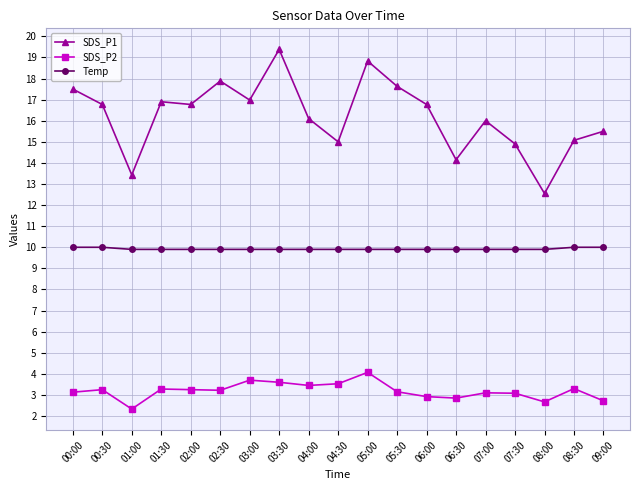

Which series changed the most between 00:30 and 04:30?

SDS_P1